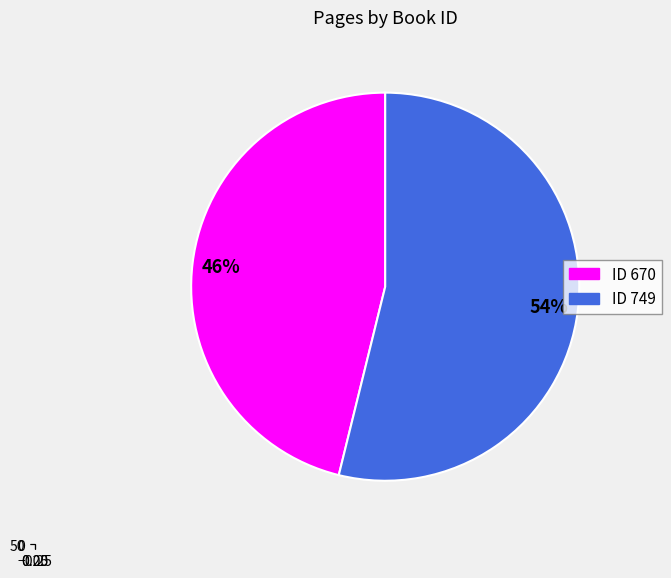

Which slice represents more than half of the pie?

749